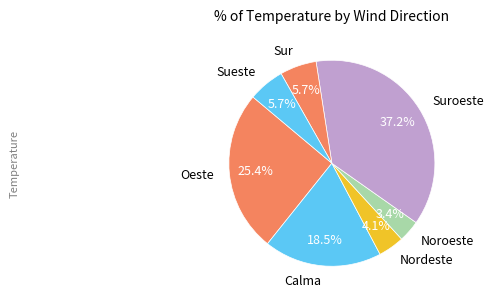

Which slice is the largest?

Suroeste